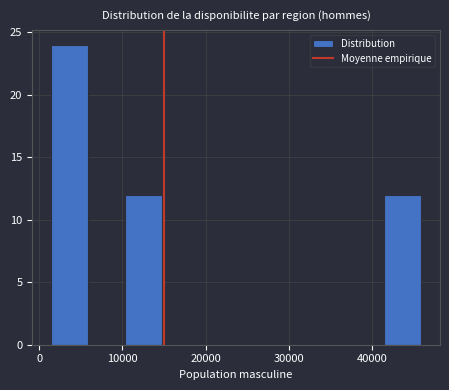

Reading left to right, list every bar in this chart as the range it spans on the x-axis followed by its height. Neither the bar edges nor the heights are printed on the chart, so give them approximately, as read against the axes.

1000 to 6000: 24
6000 to 10000: 0
10000 to 15000: 12
15000 to 19000: 0
19000 to 24000: 0
24000 to 28000: 0
28000 to 33000: 0
33000 to 37000: 0
37000 to 41000: 0
41000 to 46000: 12